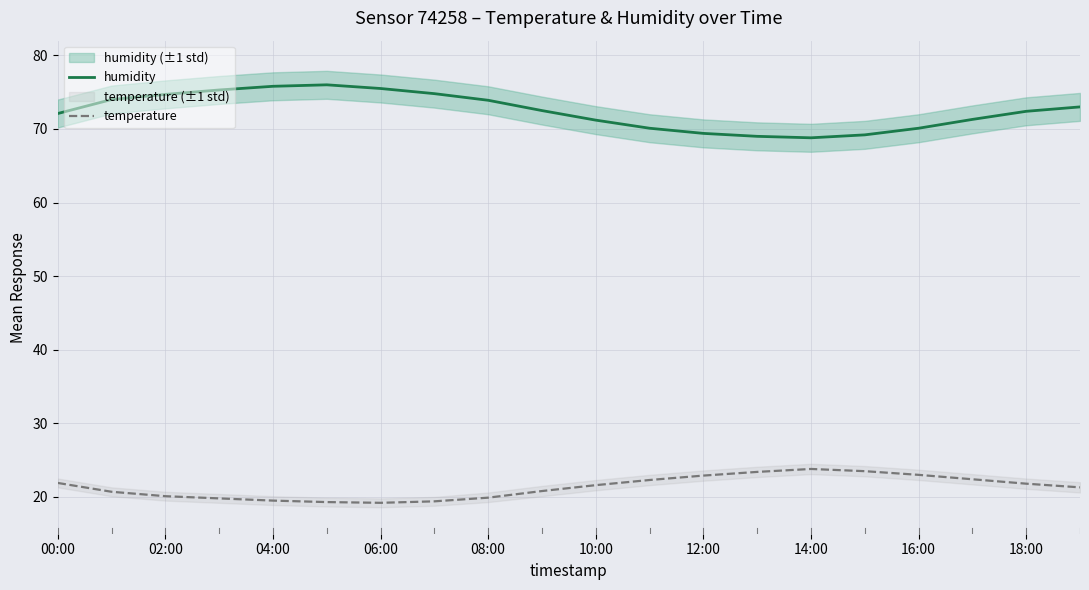

Which series has the widest spread of values?

humidity